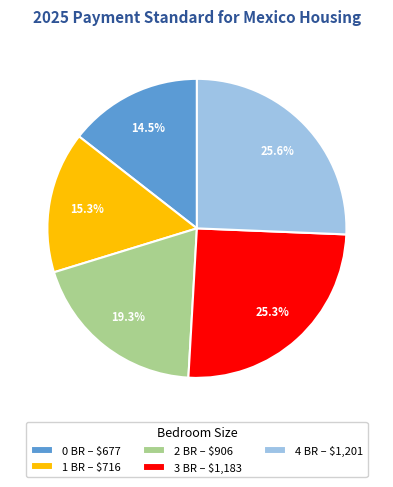

What is the ratio of the value at 3 BR to the value at 4 BR?

1.0